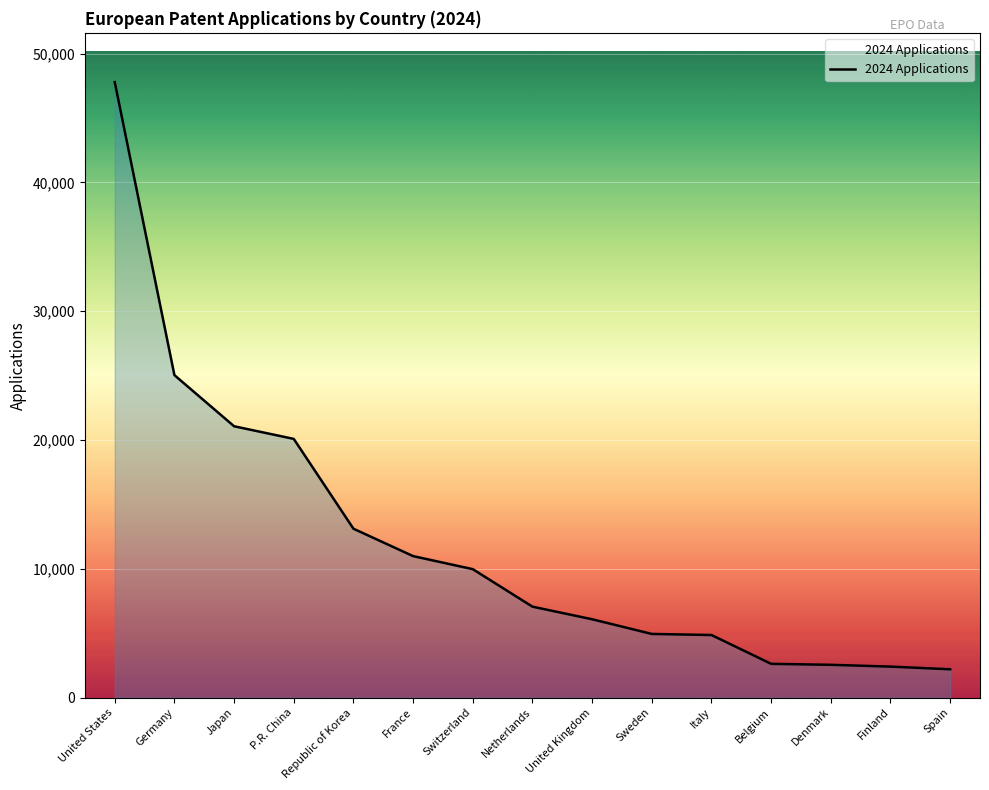

Count the number of categories in the chart.

15